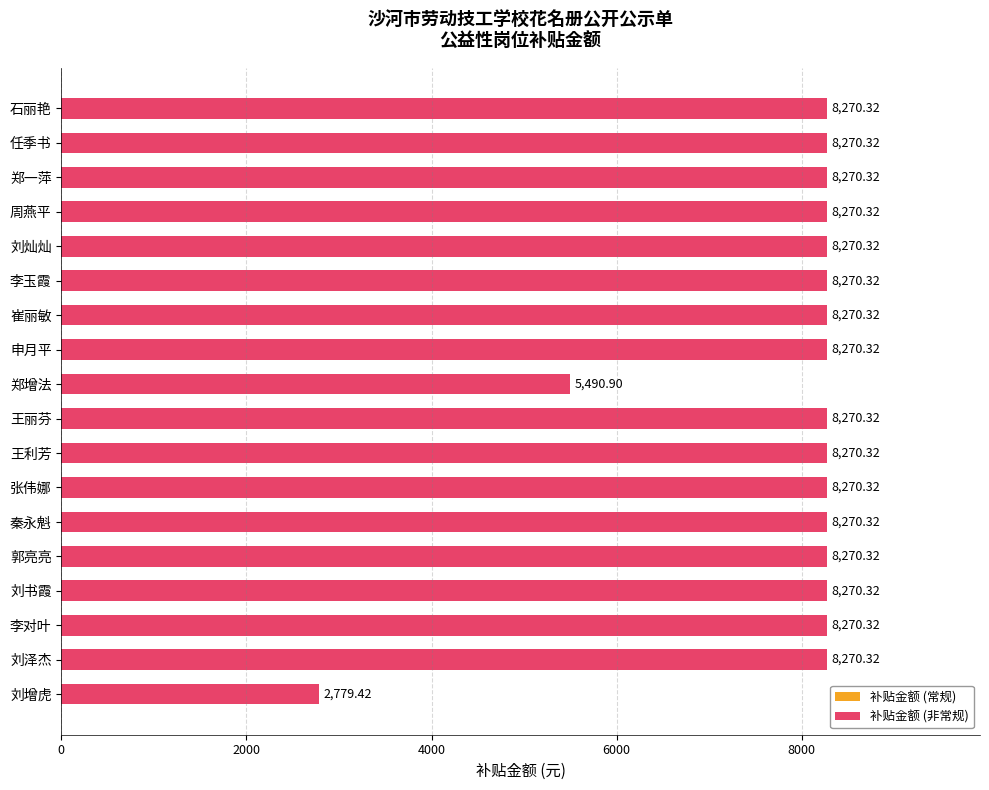

What is the change in value from 郑增法 to 张伟娜?

+2779.4